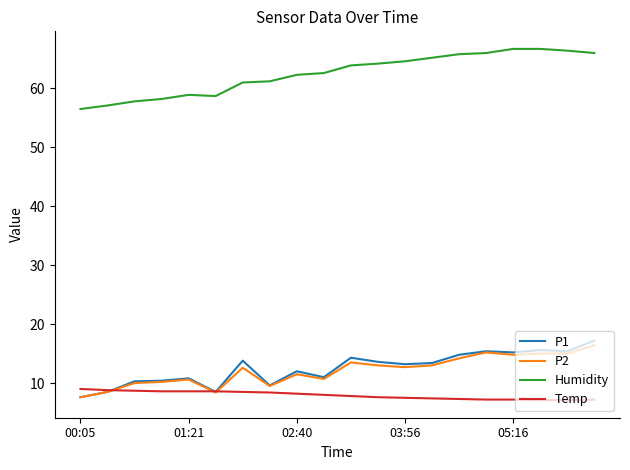

True or false: P1 and Humidity cross at least once.

False